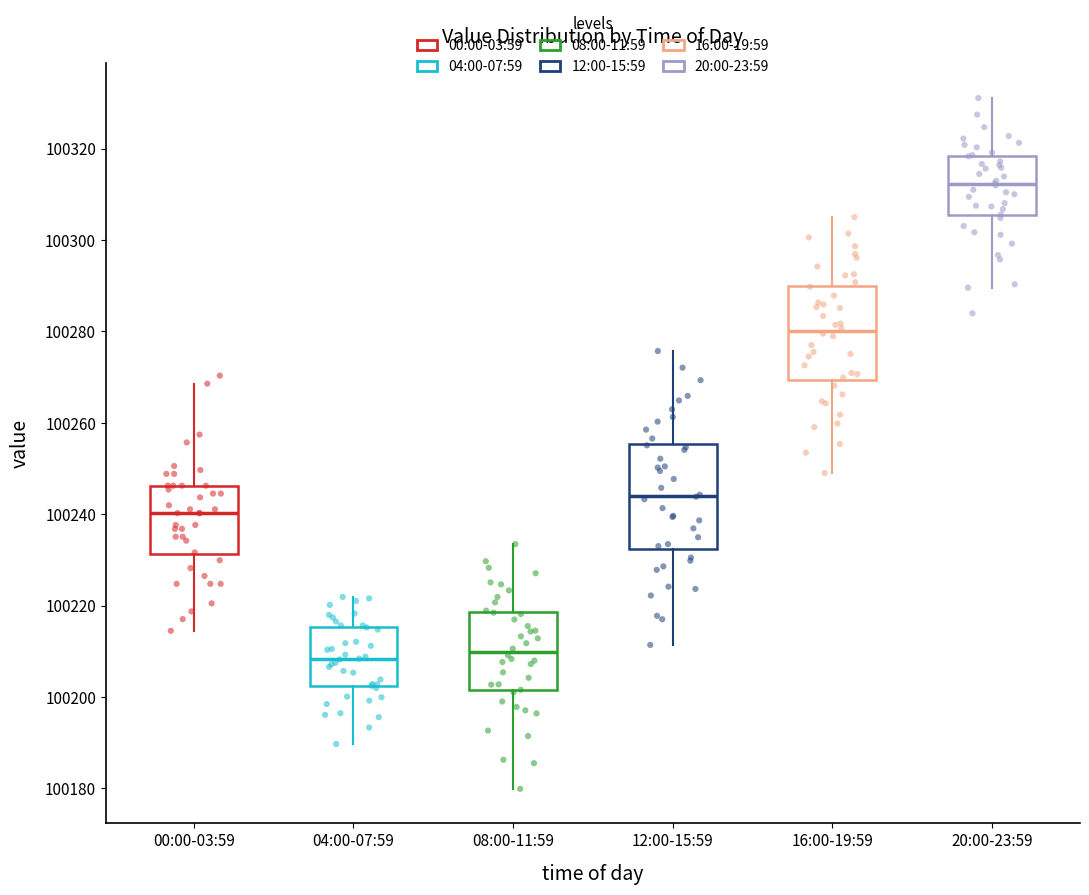

Which box is the tallest, from its lower edge to its upper edge?

12:00-15:59